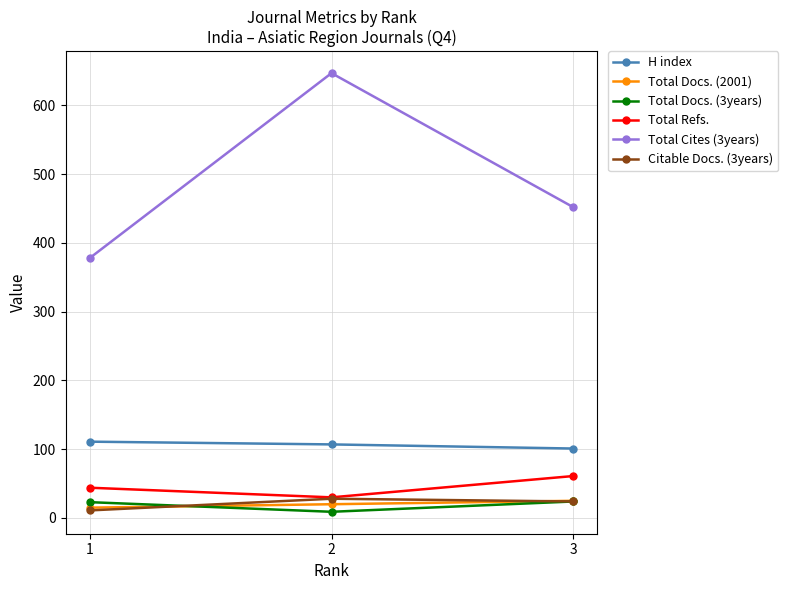

The value of Total Docs. (2001) at 1 is 15. True or false?

True